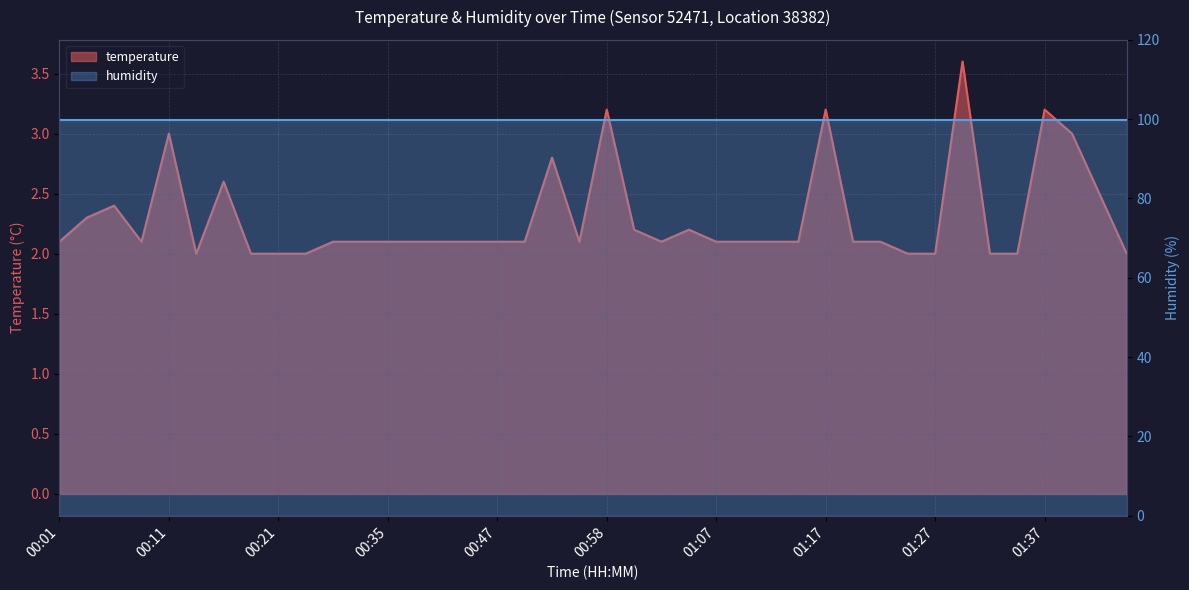

How many data points are above 2?

31